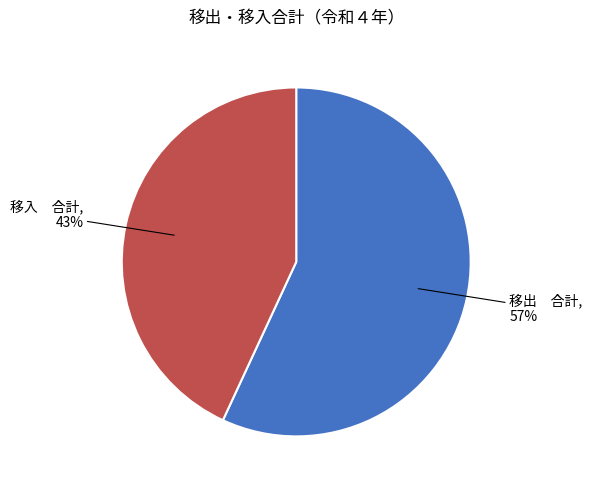

To the nearest percent, what is the difference between the 移入 合計 and 移出 合計 slice percentages?

14%